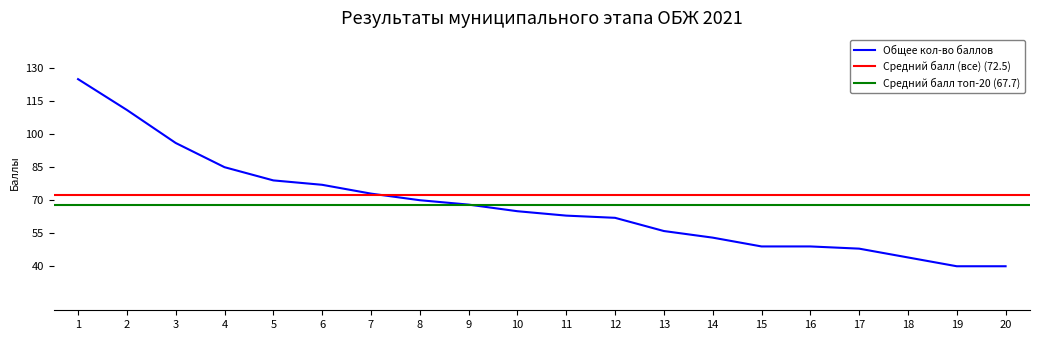

At which category is the sum across all series the highest?

1